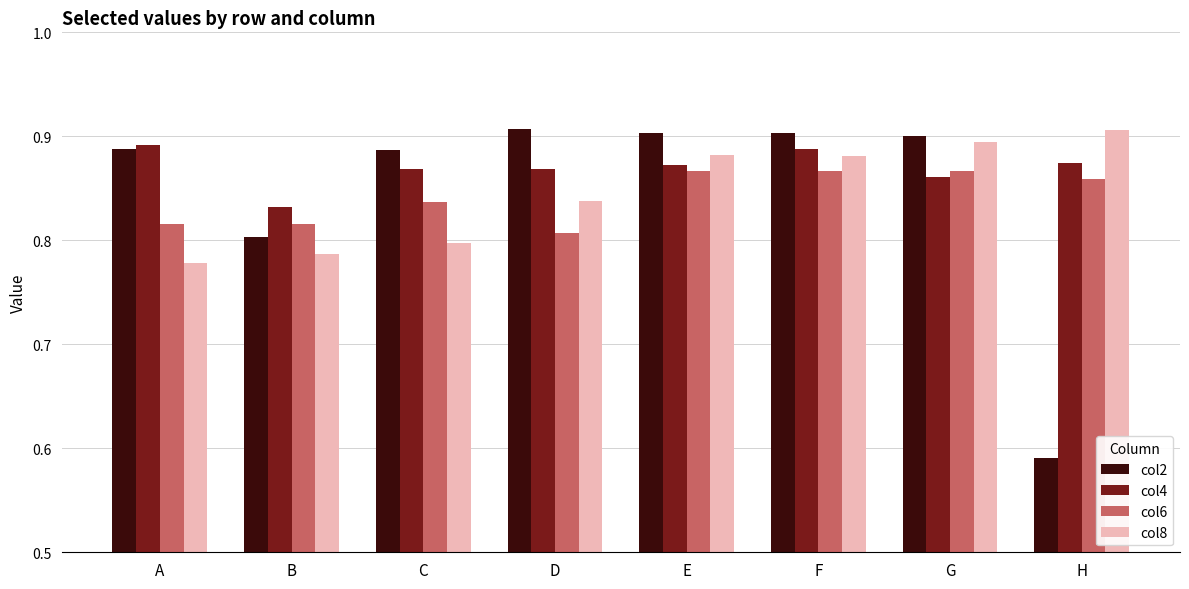

Which label corresponds to the smallest value in the chart?

H